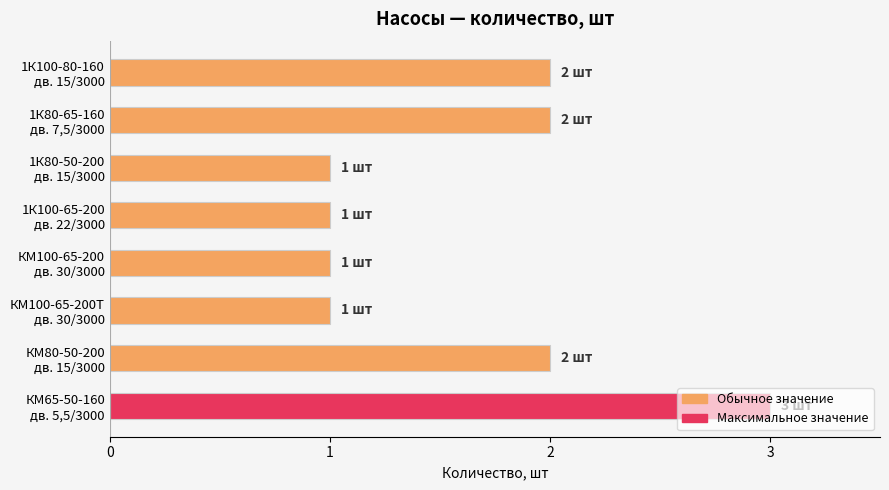

What is the sum of all values?

13